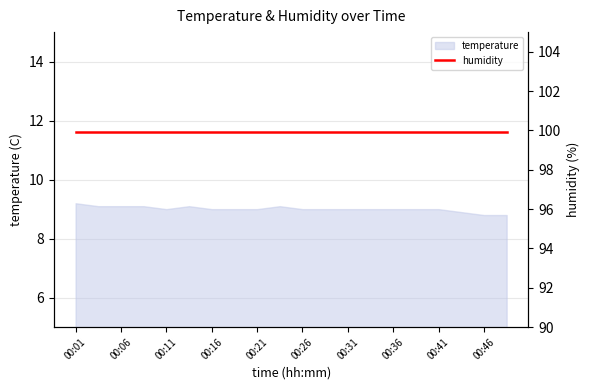

Rank the categories by value from lowest to highest.

00:46, 00:48, 00:43, 00:11, 00:16, 00:19, 00:21, 00:26, 00:29, 00:31, 00:34, 00:36, 00:39, 00:41, 00:03, 00:06, 00:08, 00:14, 00:24, 00:01